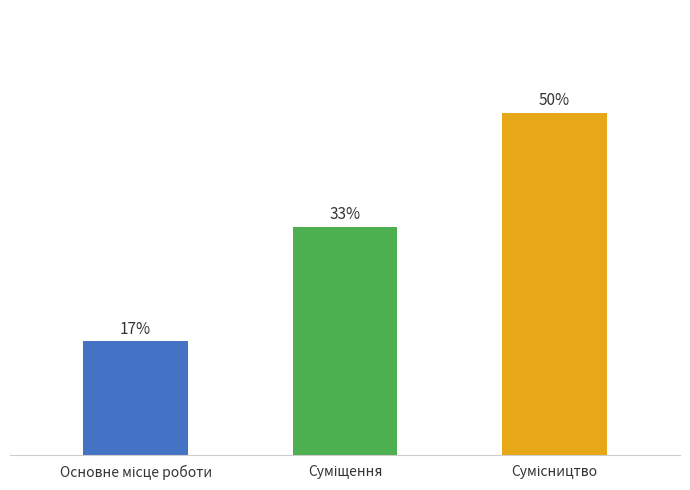

Which category has the lowest value across all series?

Основне місце роботи